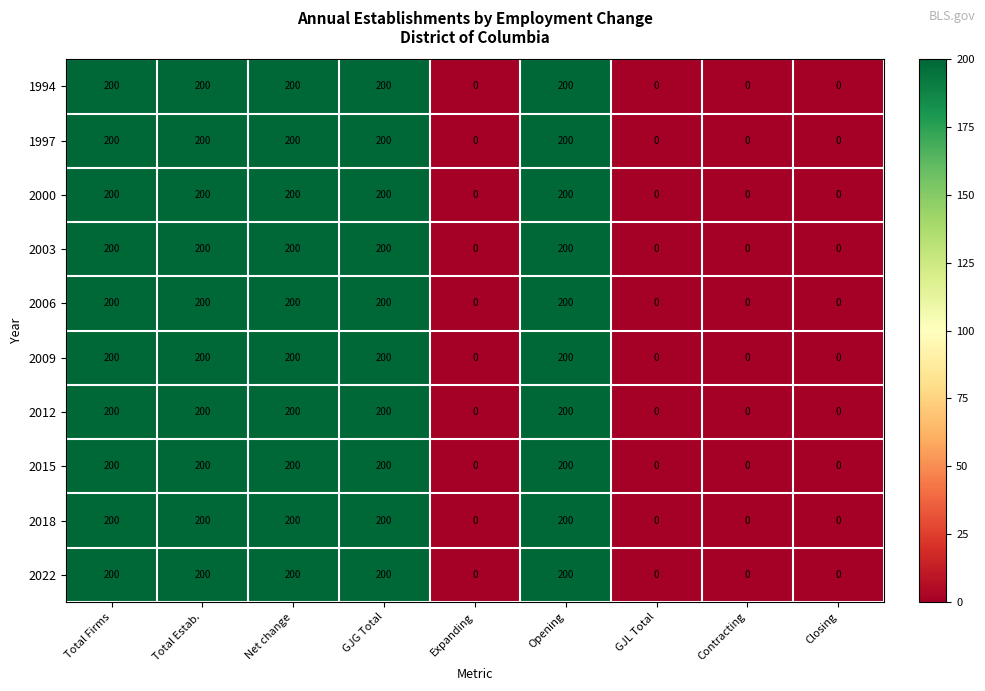

The 1994 series shows 0 at Closing. True or false?

True